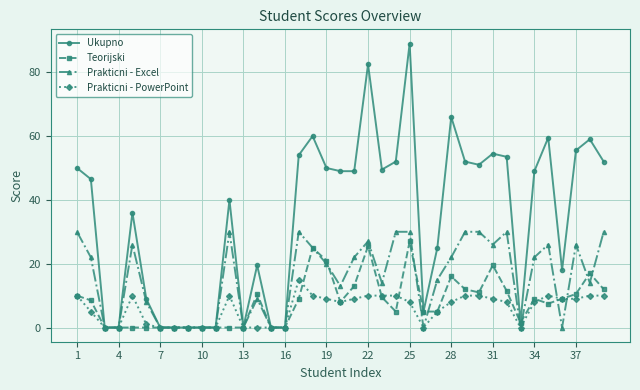

What is the value of the Teorijski point at the 35th from the left?

7.5